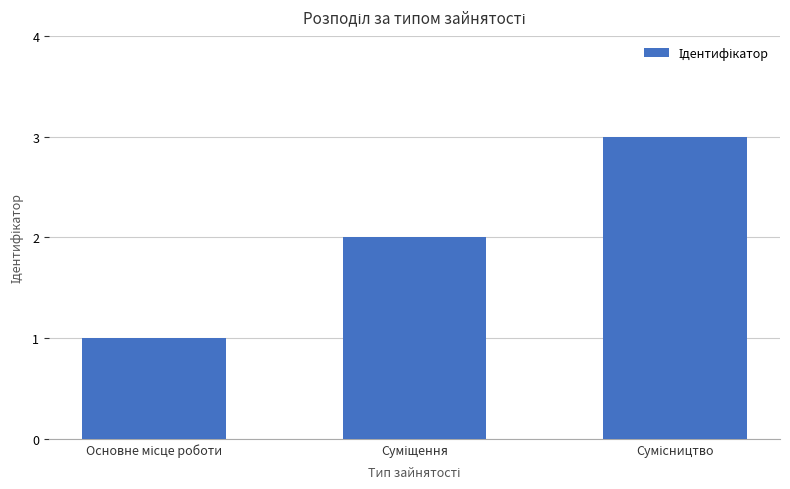

What is the sum of all values?

6